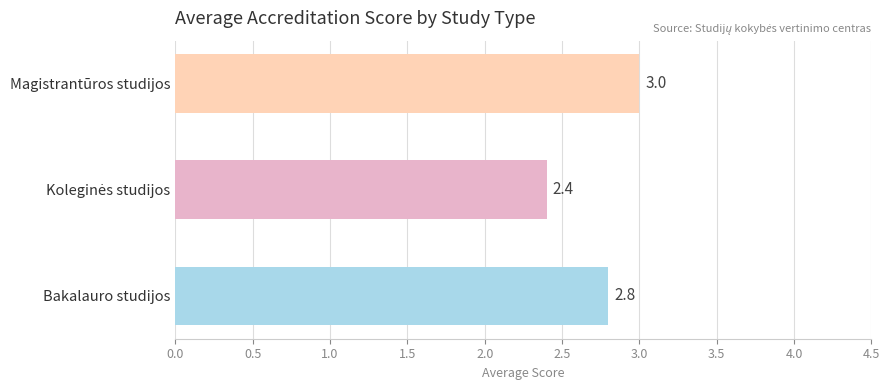

Which category has the highest value across all series?

Magistrantūros studijos